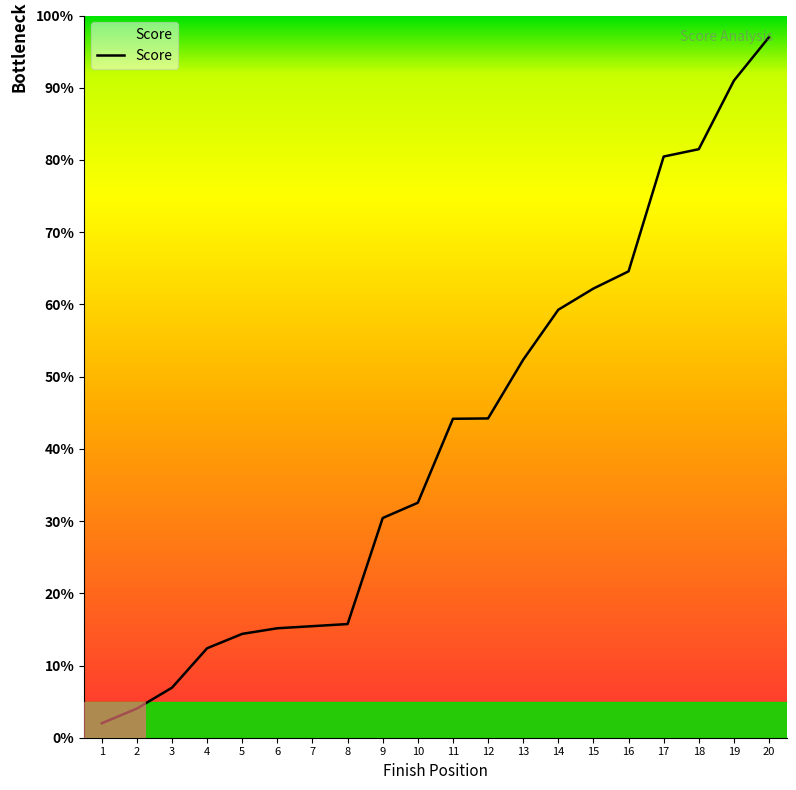

Approximately how many times larger is the value at 14 compared to 4?

4.8